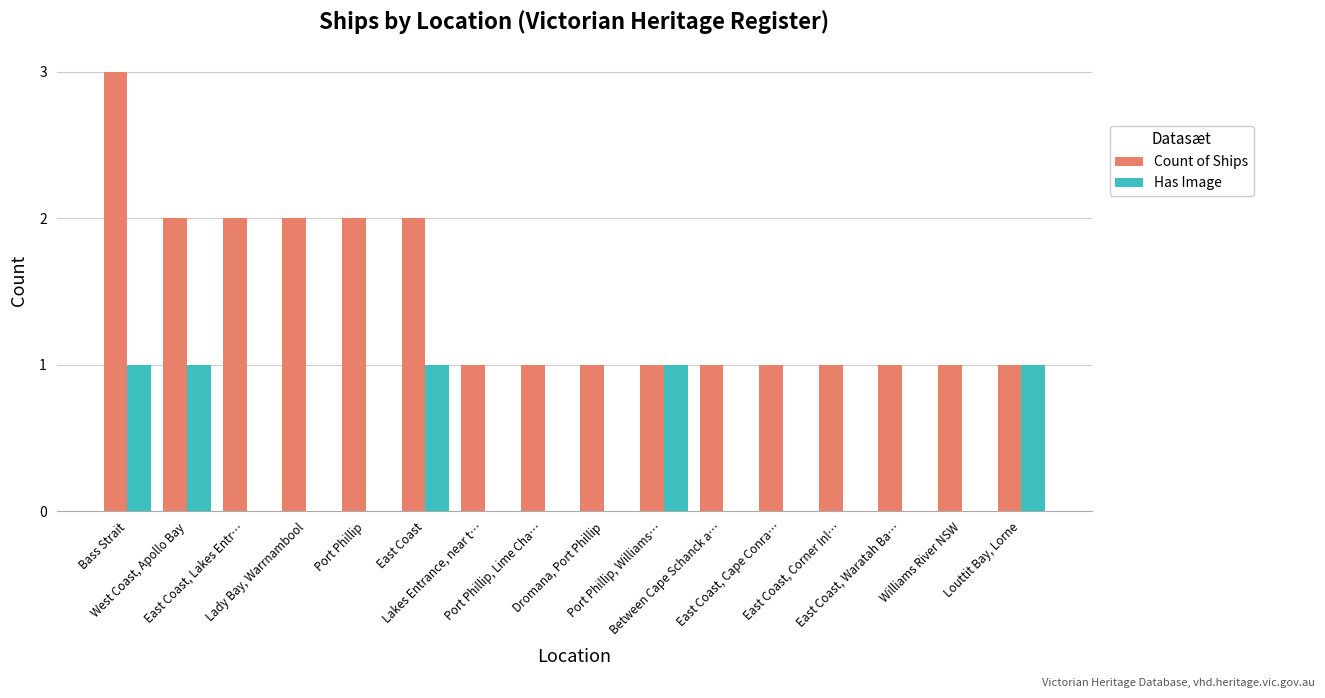

Count the Count of Ships values in the range 1 to 2.

15